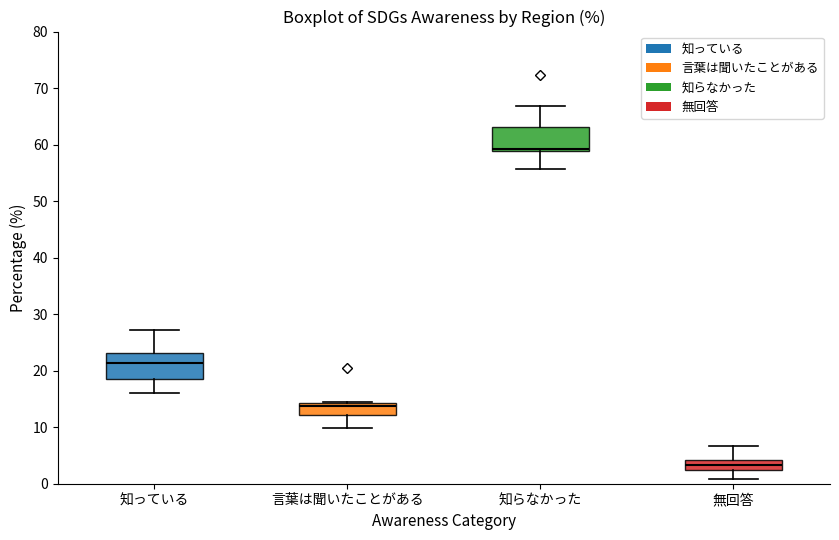

Reading left to right, transcribe this box plot: for each box, give where its median line is, the range the box spans, and where its two whiskers end, as read against the y-axis. The values are not printed on the chart, so give them approximately, as read against the axis.

知っている: median 21, box 19 to 23, whiskers 16 to 27
言葉は聞いたことがある: median 14 (just below the box's upper edge), box 12 to 14, whiskers 10 to 14
知らなかった: median 59 (just above the box's lower edge), box 59 to 63, whiskers 56 to 67
無回答: median 3, box 2 to 4, whiskers 1 to 7